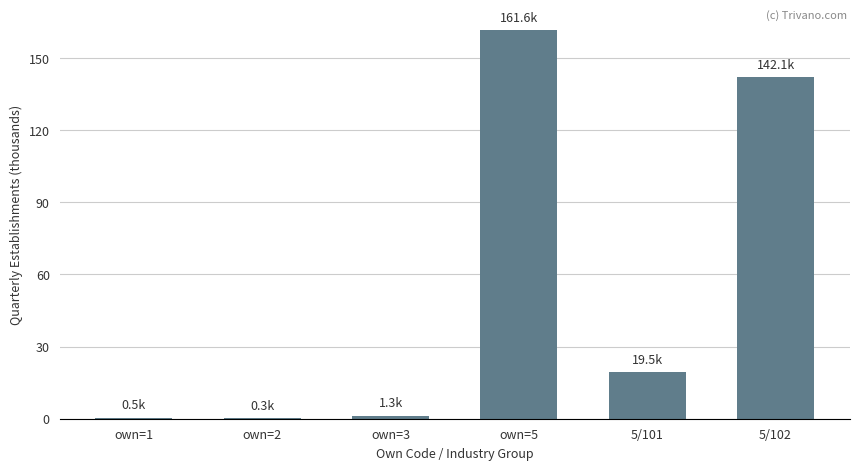

What is the sum of all values?

325.2